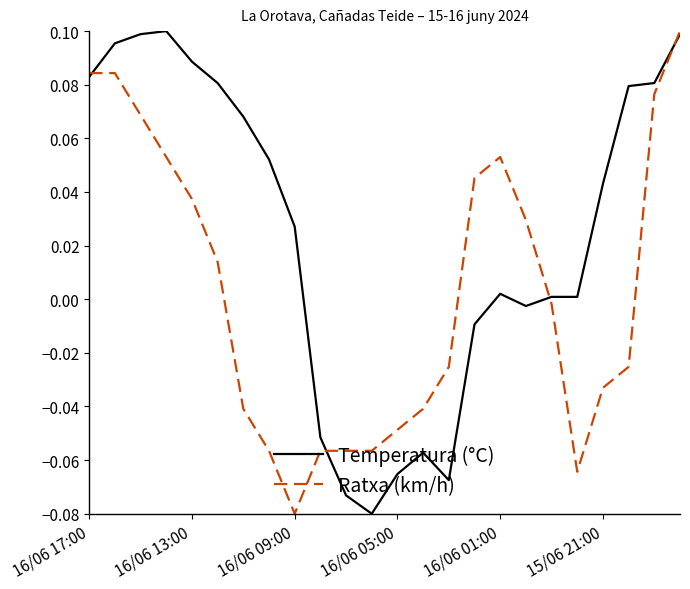

List the series in order of their overall mean, lowest first.

Ratxa (km/h), Temperatura (°C)